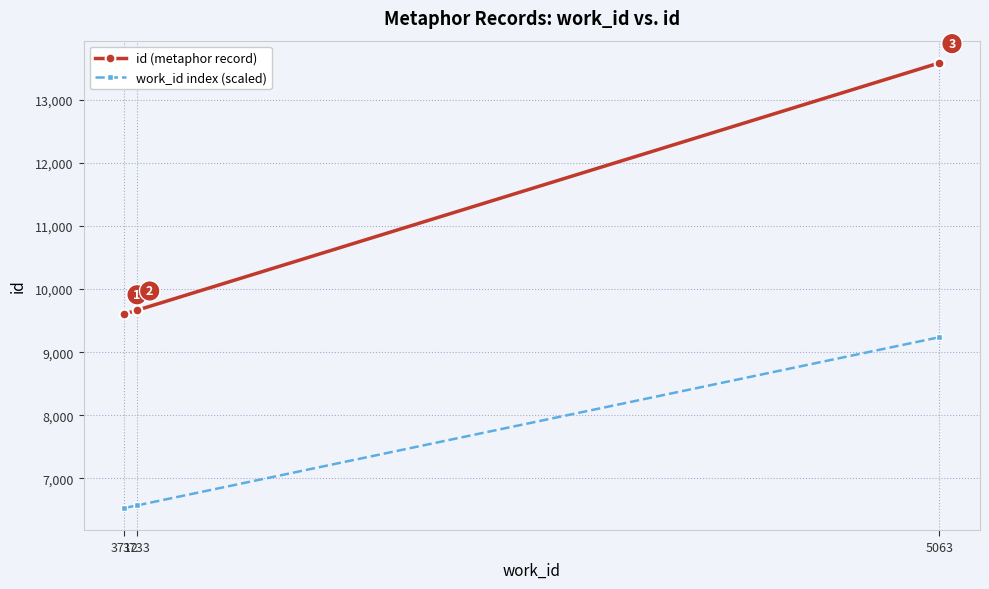

What is the value of the work_id index (scaled) point at the 2nd from the left?

6571.5